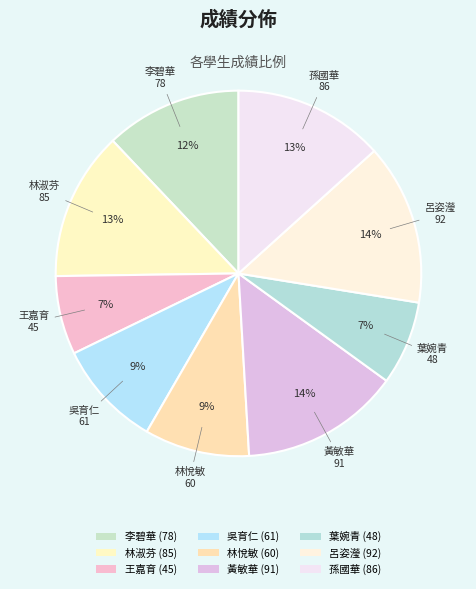

How many segments does this pie chart have?

9